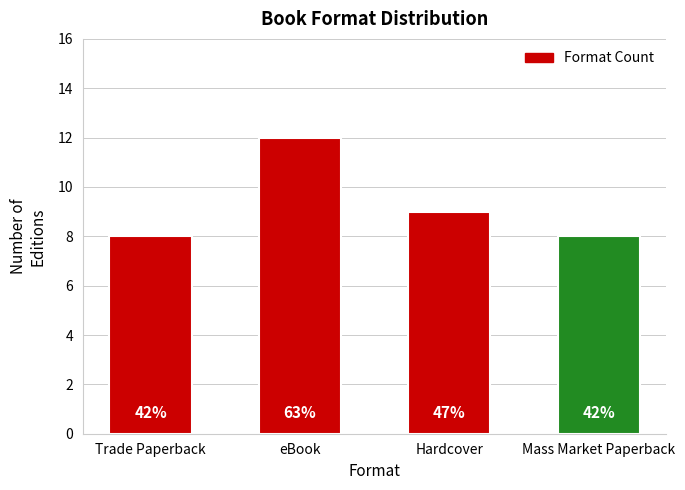

Count the values in the range 8 to 12.

4